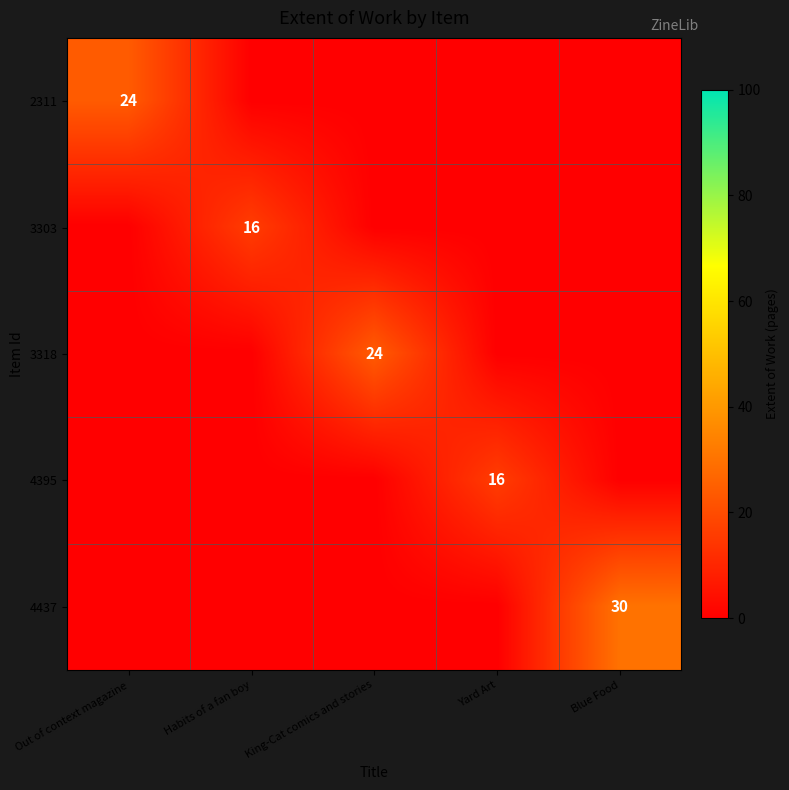

True or false: 2311 has a value of 12 at Out of context magazine.

False